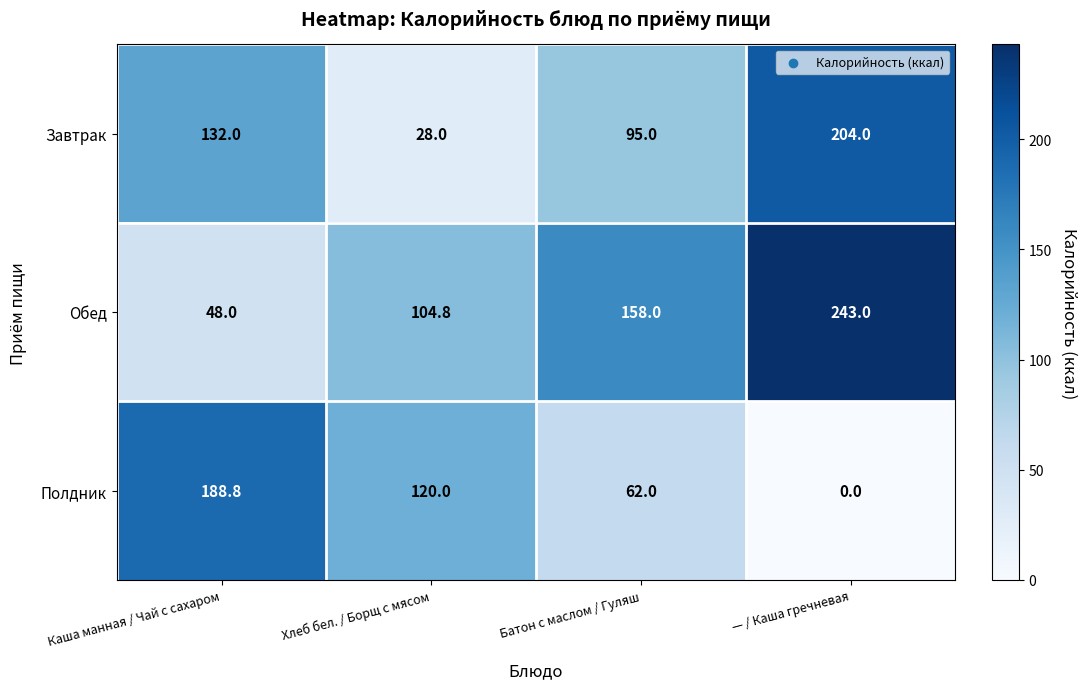

True or false: Обед has a value of 243.0 at — / Каша гречневая.

True